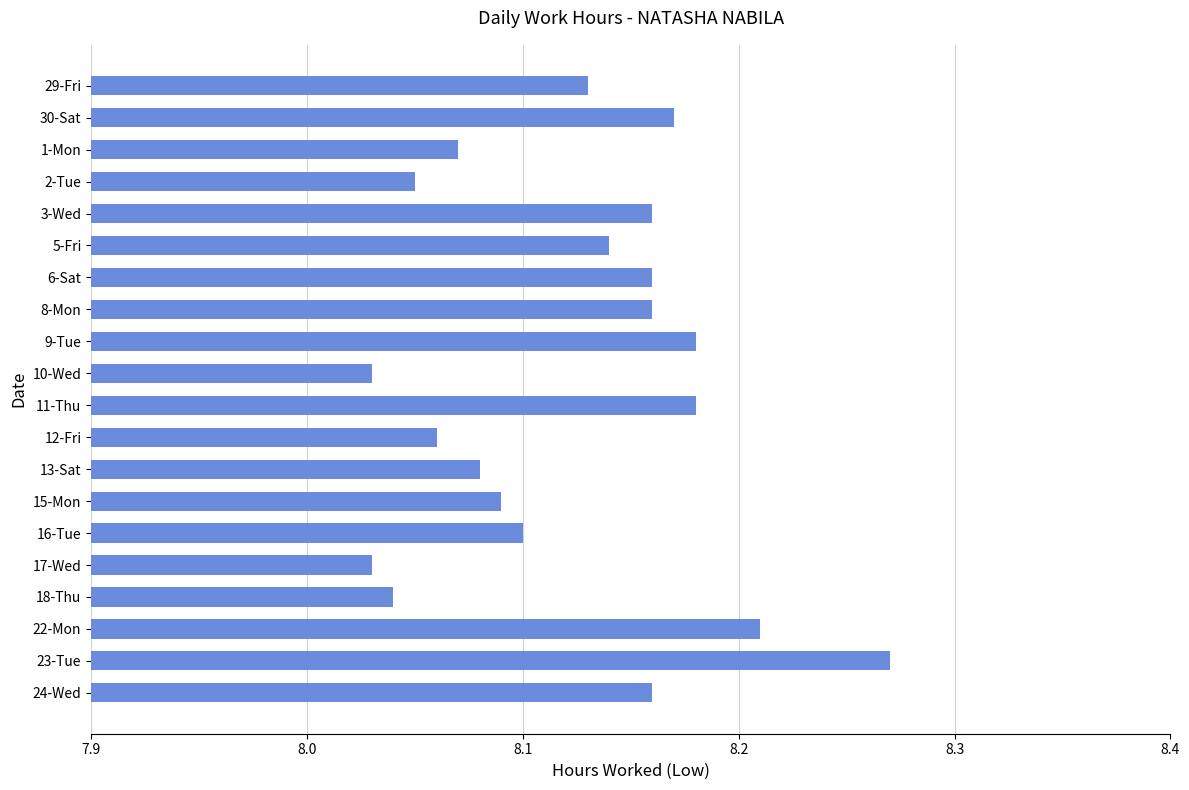

What is the label of the 18th bar from the bottom?

1-Mon